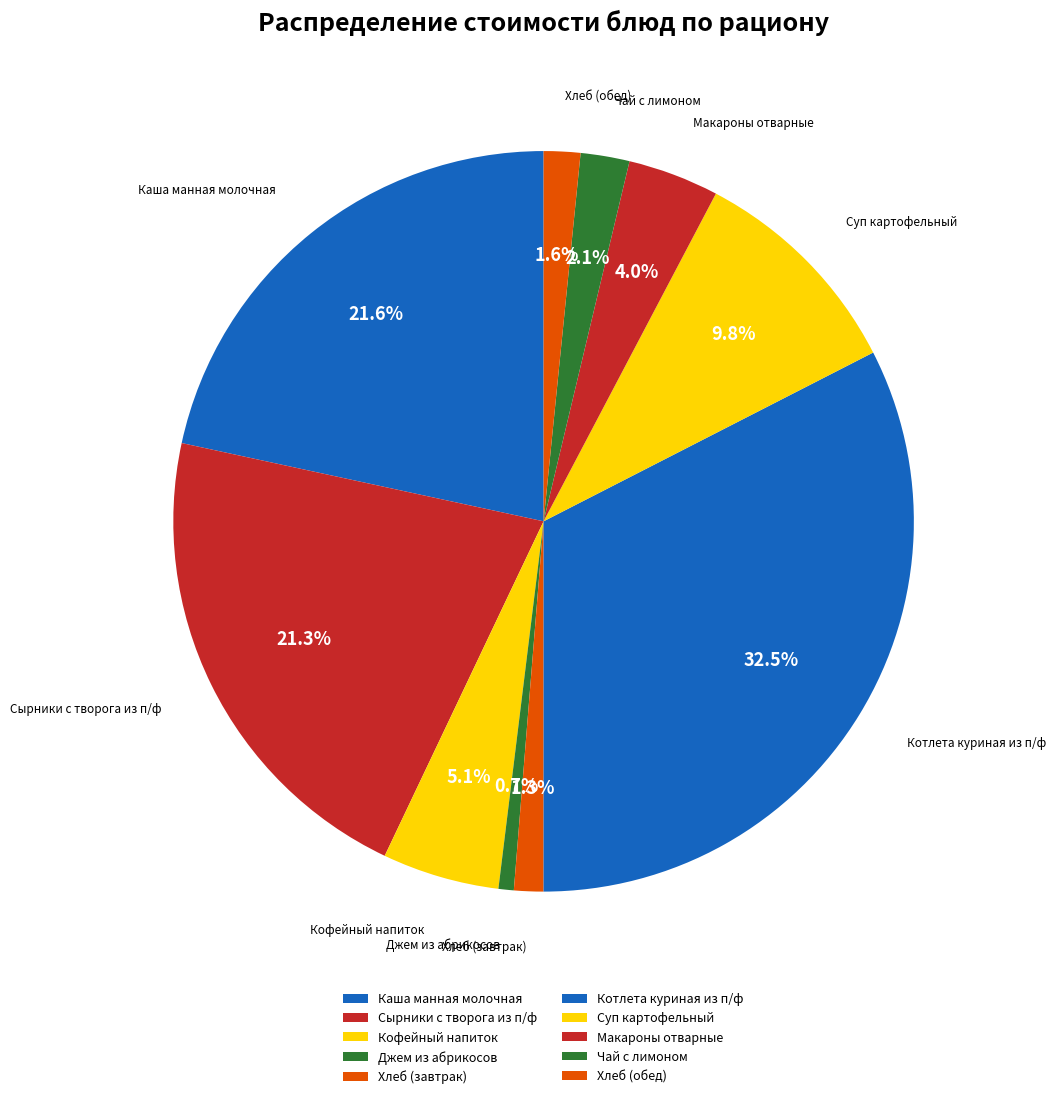

How many segments does this pie chart have?

10